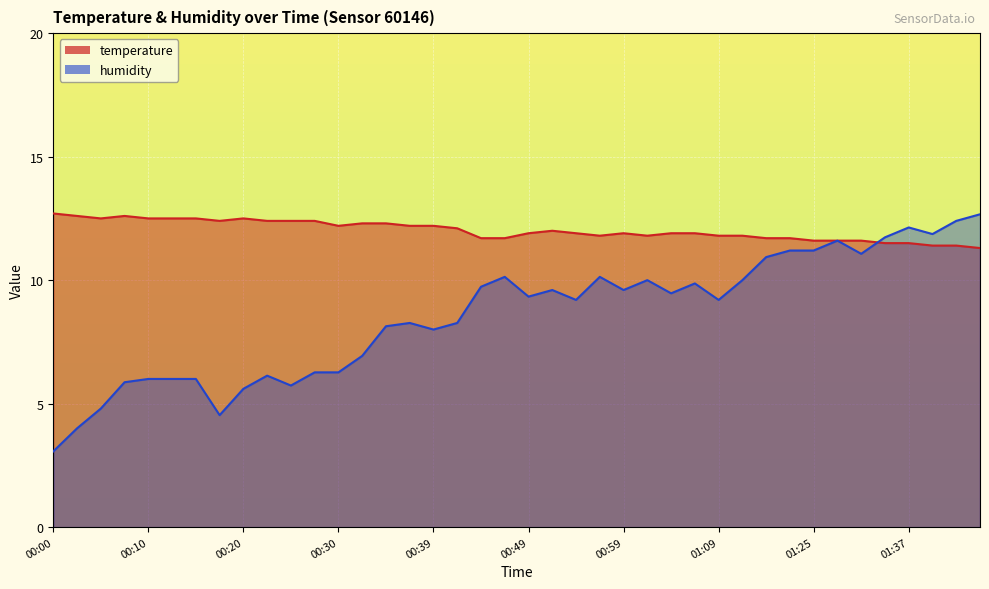

After their last crossing, which series has the higher values: humidity or temperature?

humidity